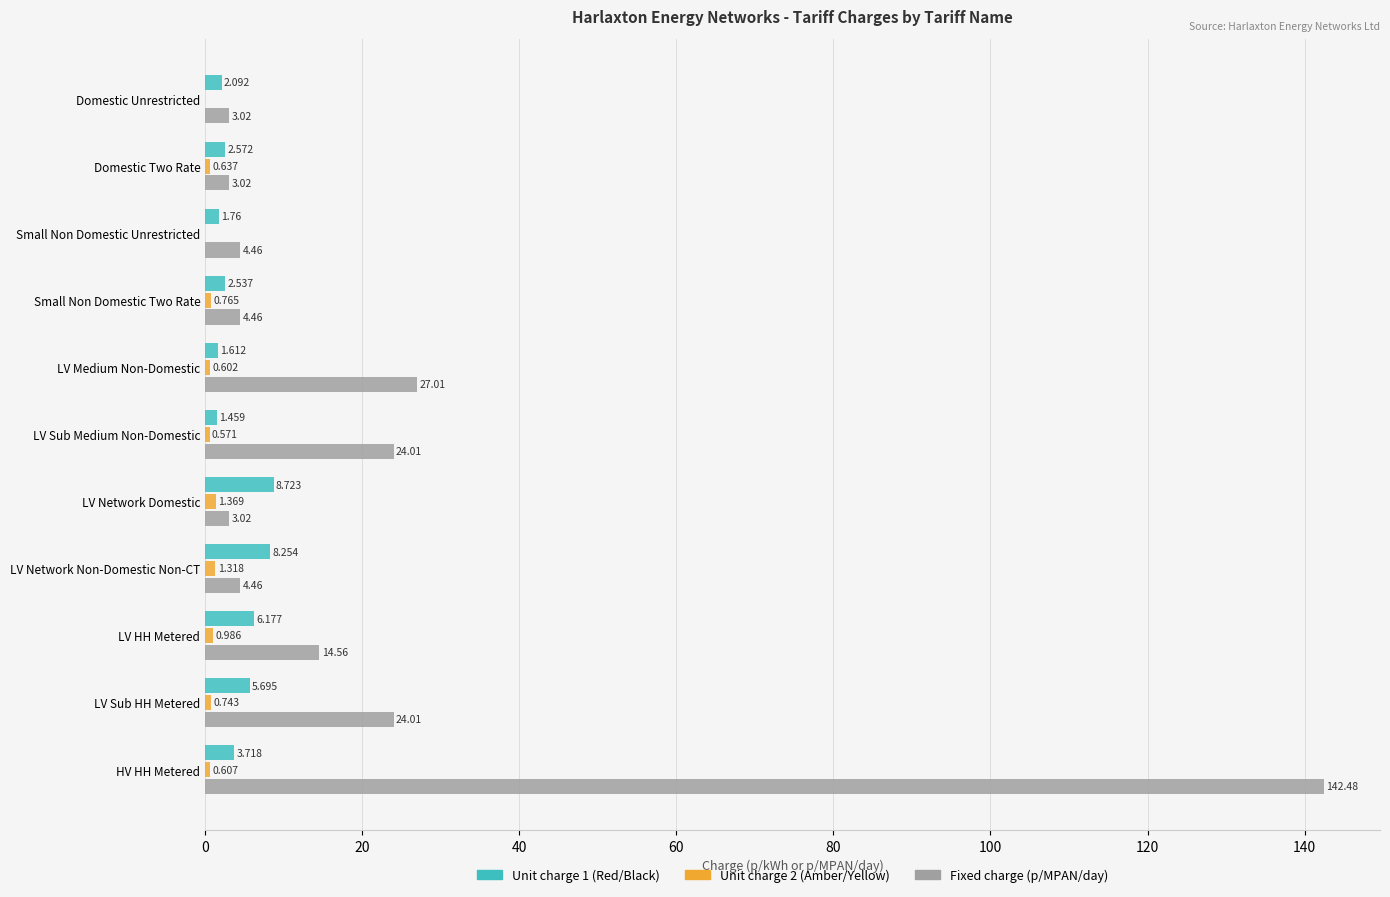

Where is Unit charge 1 (Red/Black) nearest to the value 5?

LV Sub HH Metered